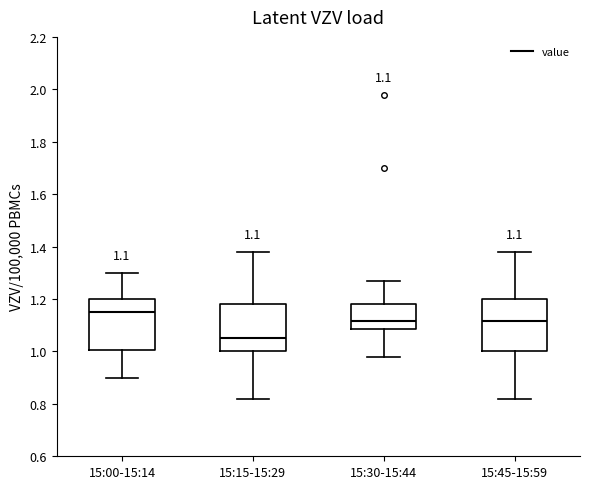

Which box has the lowest median line?

15:15-15:29